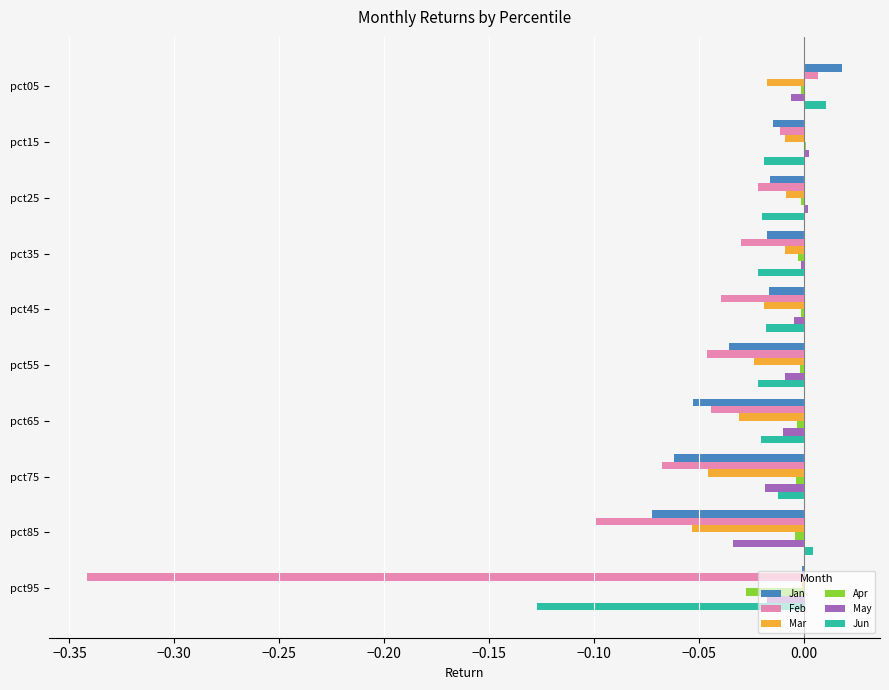

Which series has the widest spread of values?

Feb